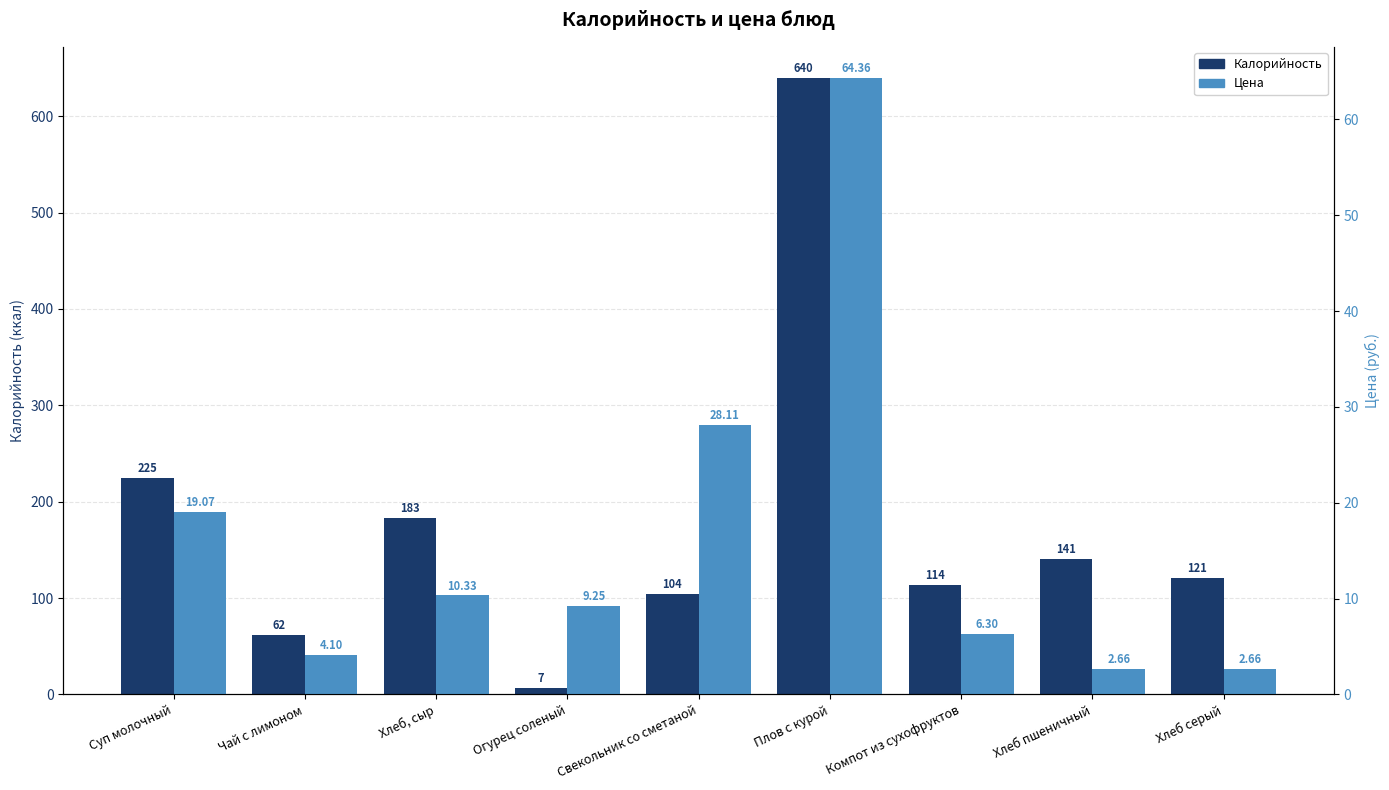

At which category is the sum across all series the highest?

Плов с курой